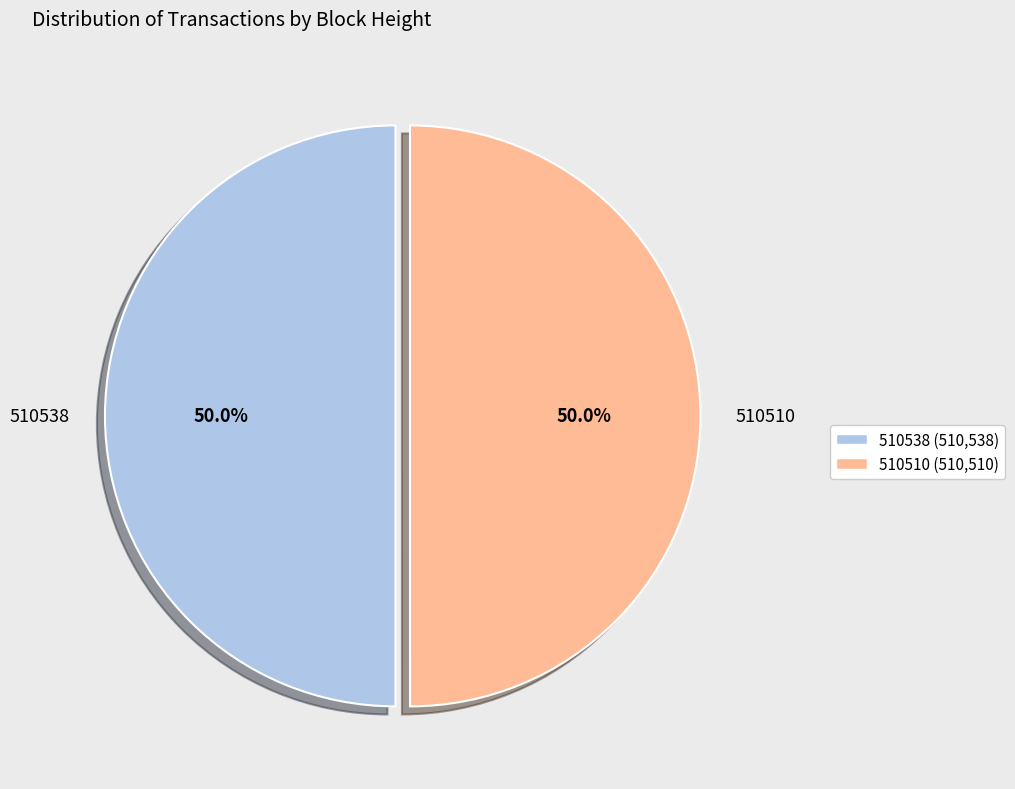

How many segments does this pie chart have?

2